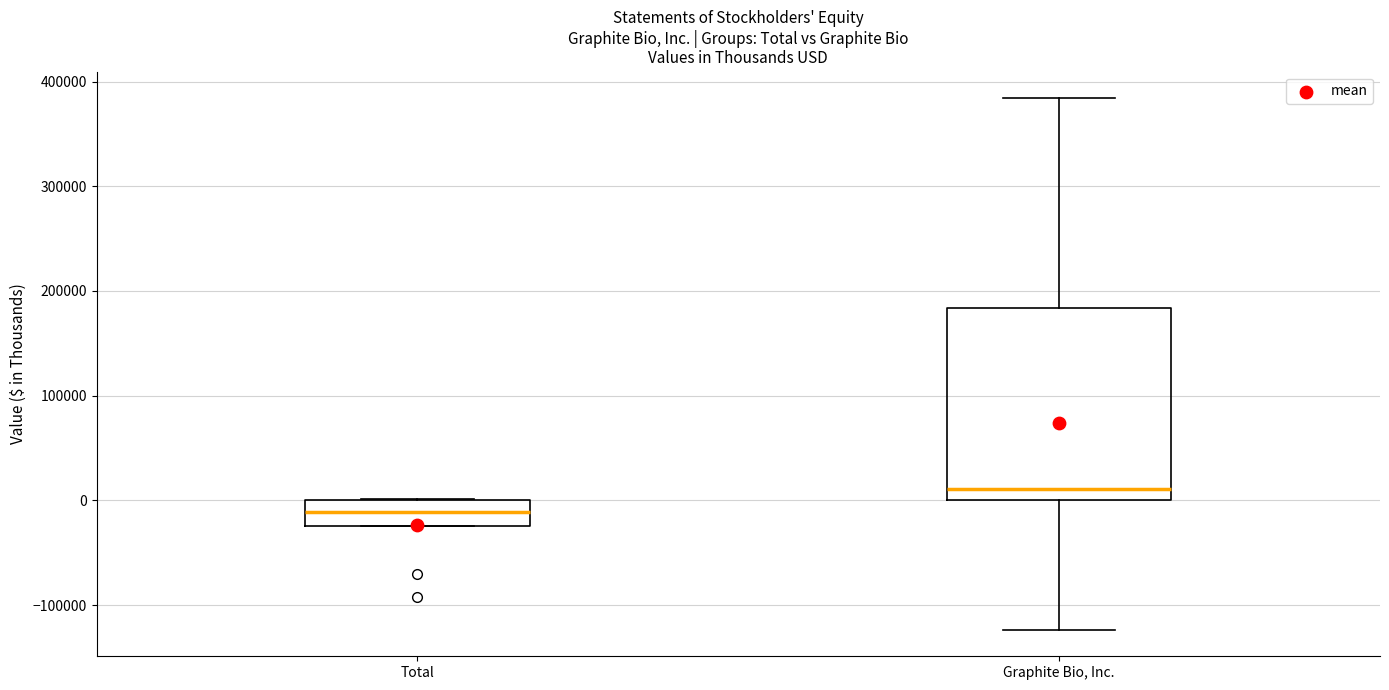

Where is the lower edge of the box for Total on the y-axis? The values are not printed on the chart, so give them approximately, as read against the axis.

-20000